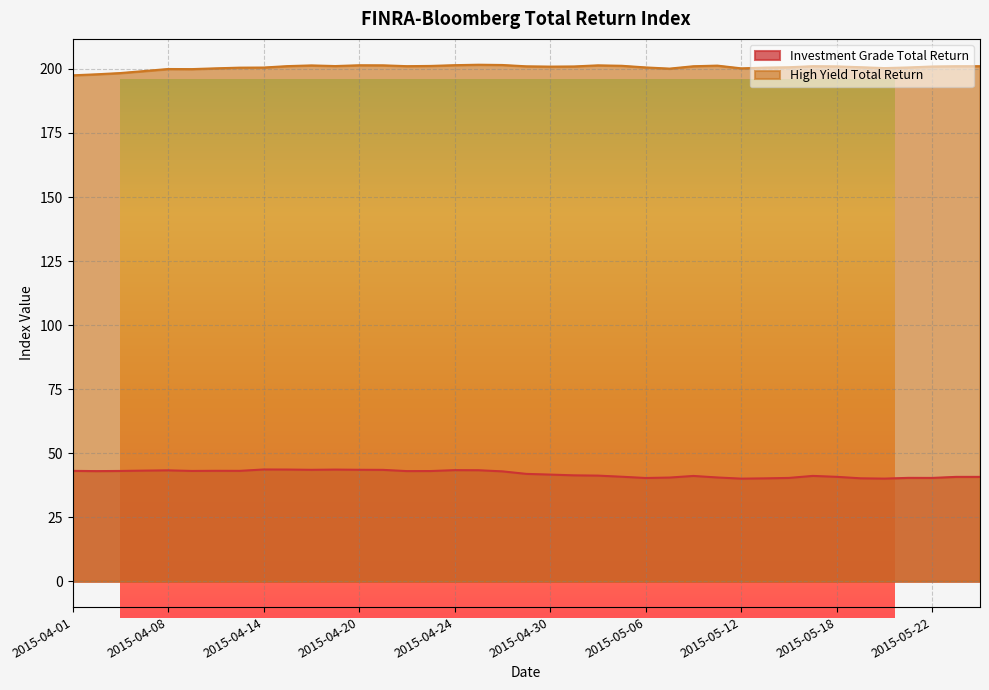

True or false: Investment Grade Total Return and High Yield Total Return intersect in this chart.

False